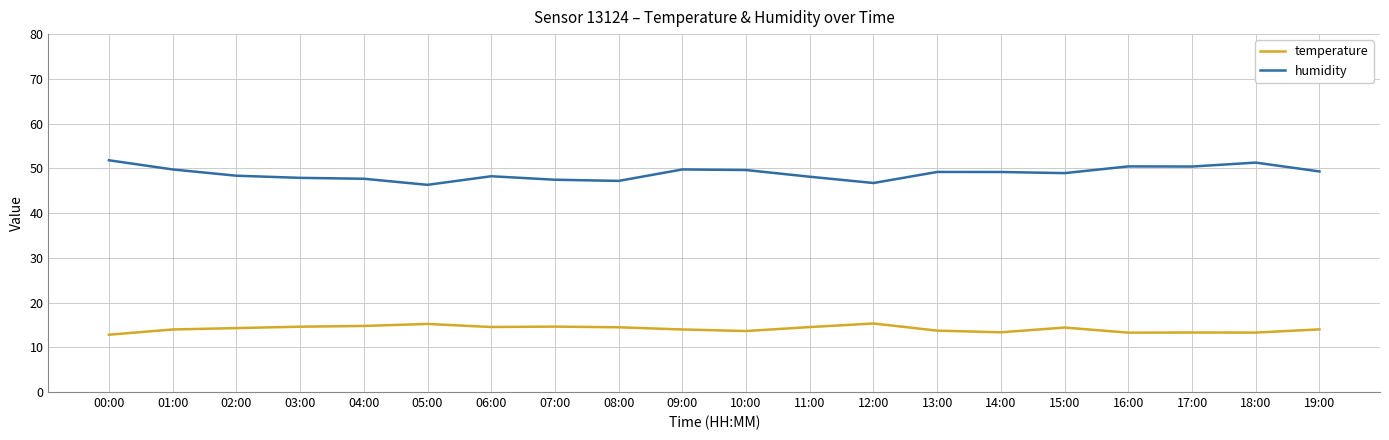

How many lines are shown in the chart?

2